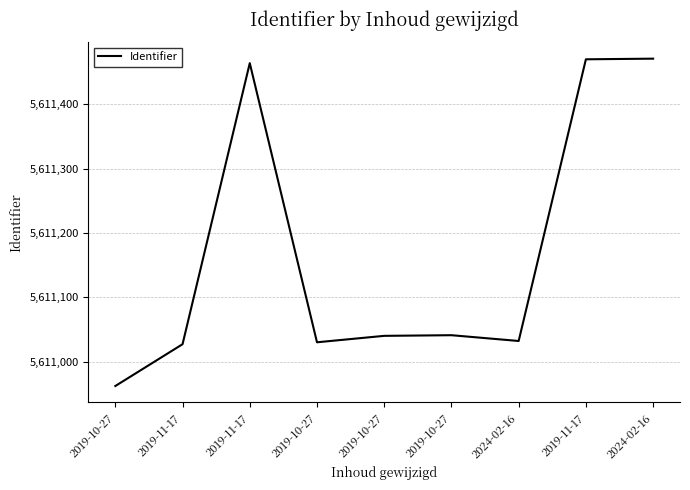

Where does the data first go above 5611040?

2019-11-17